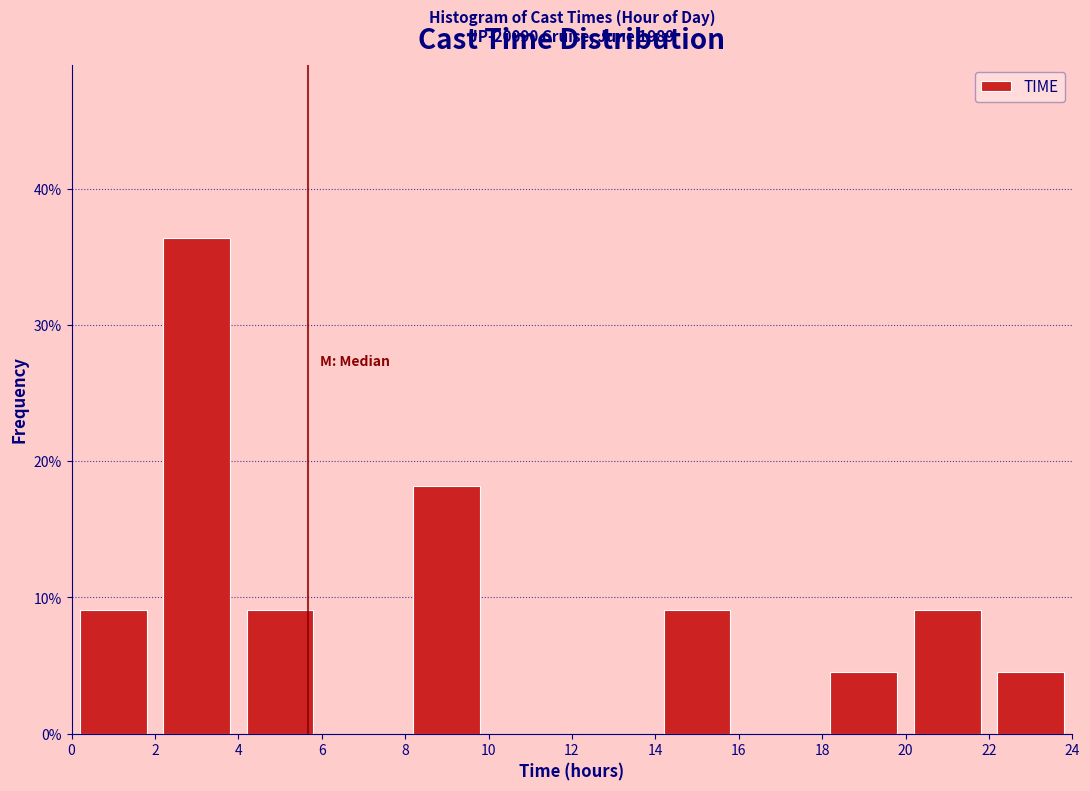

Which range on the x-axis has the tallest bar?

2 to 4